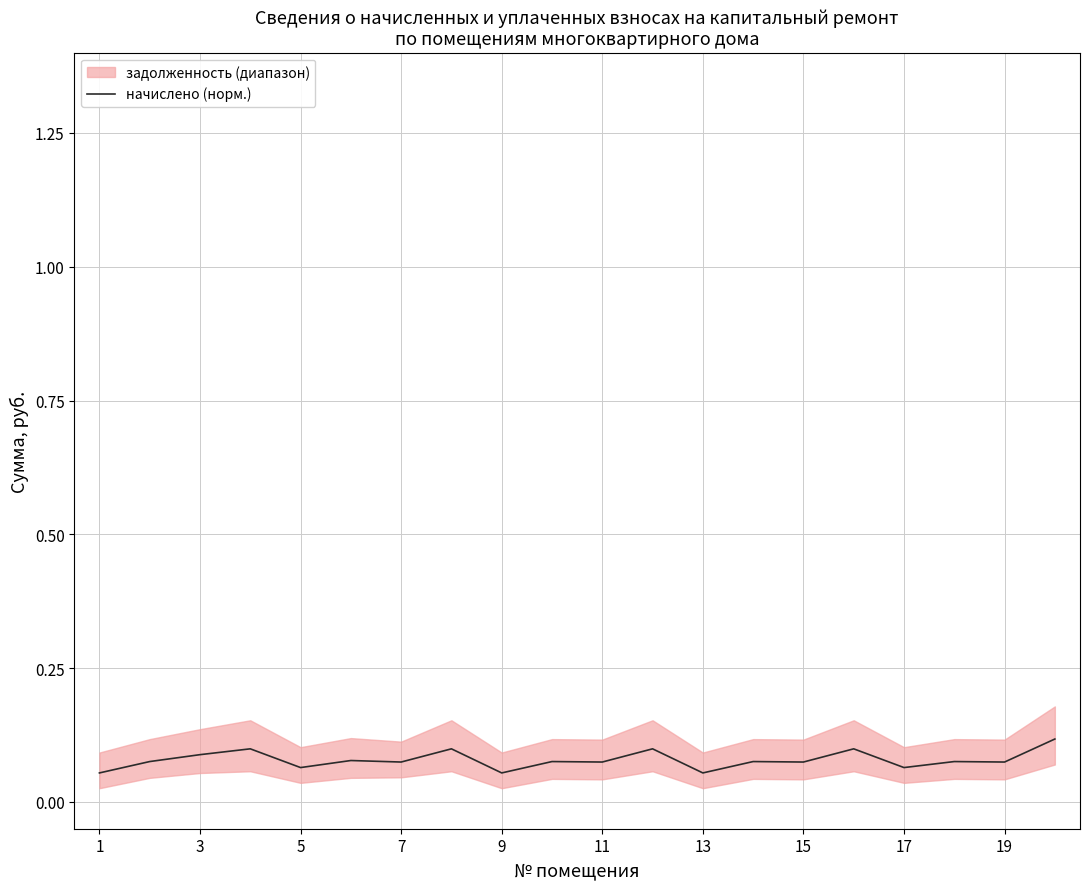

What is the sum of all values?

1.6